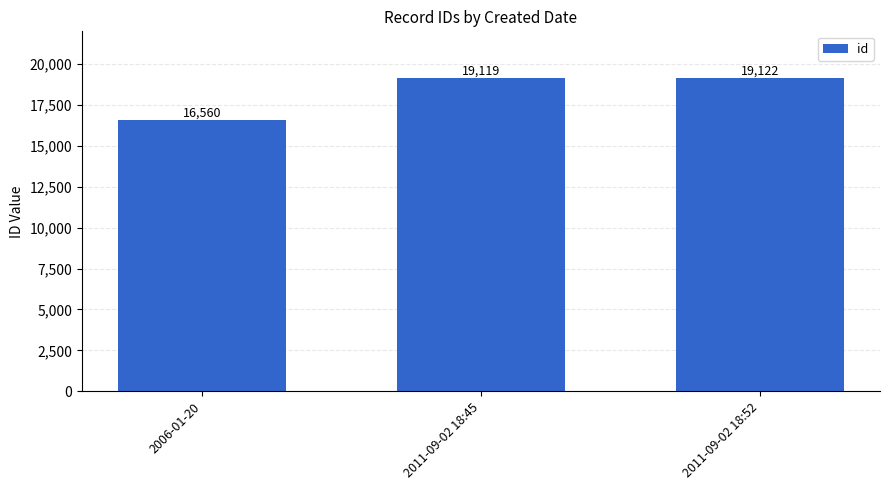

At which label is the value closest to 17841?

2011-09-02 18:45